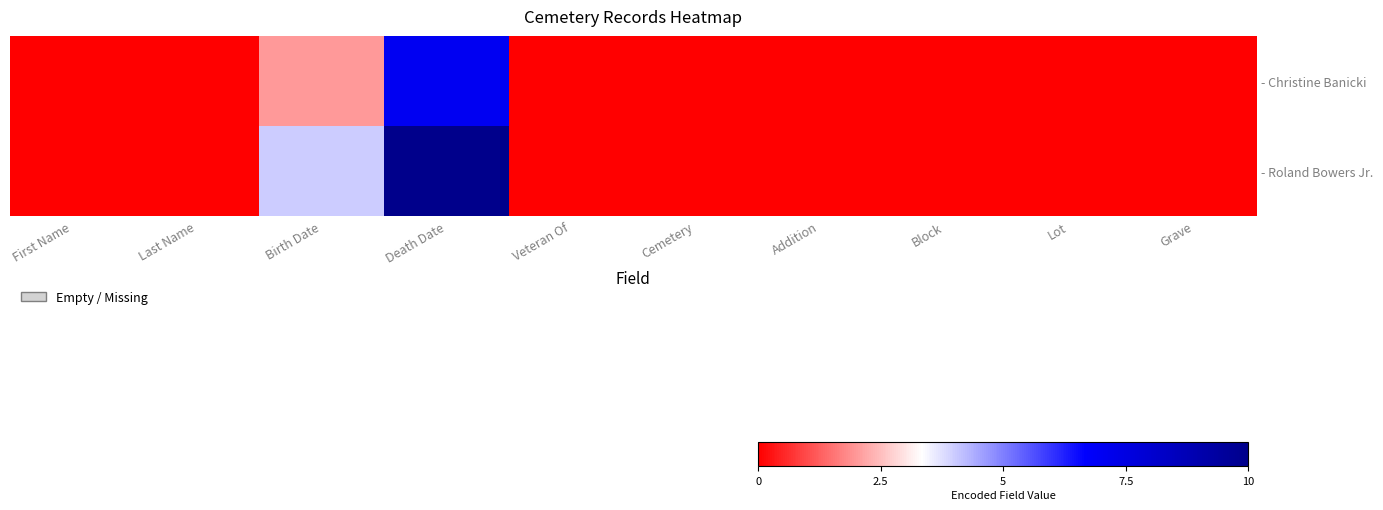

Which series changed the most between Last Name and Death Date?

- Roland Bowers Jr.